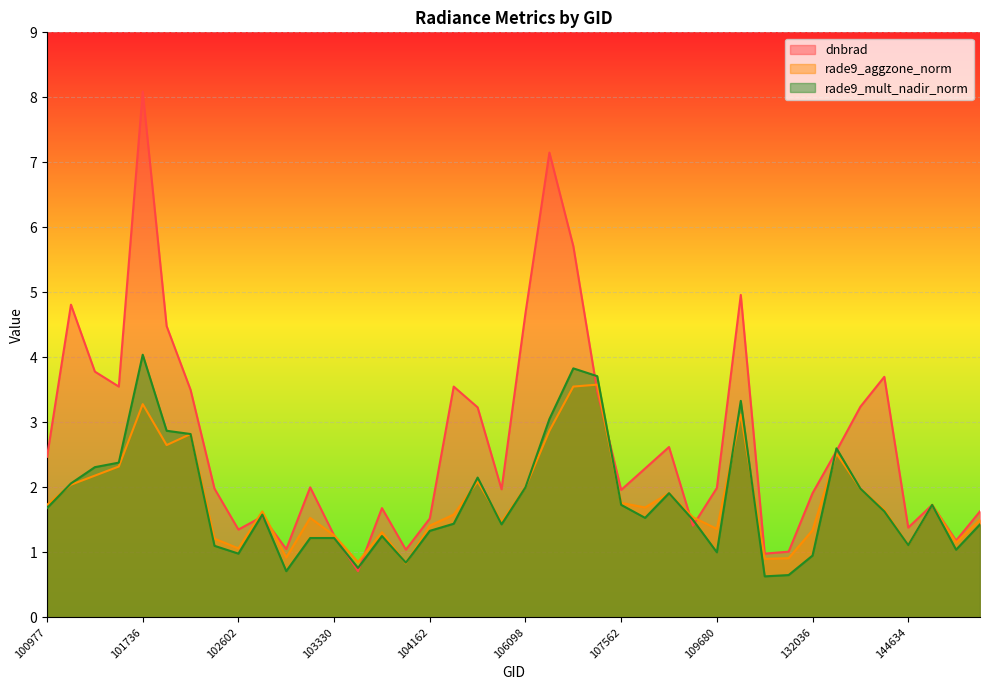

Is it true that dnbrad equals 0.4 at 104522?

False